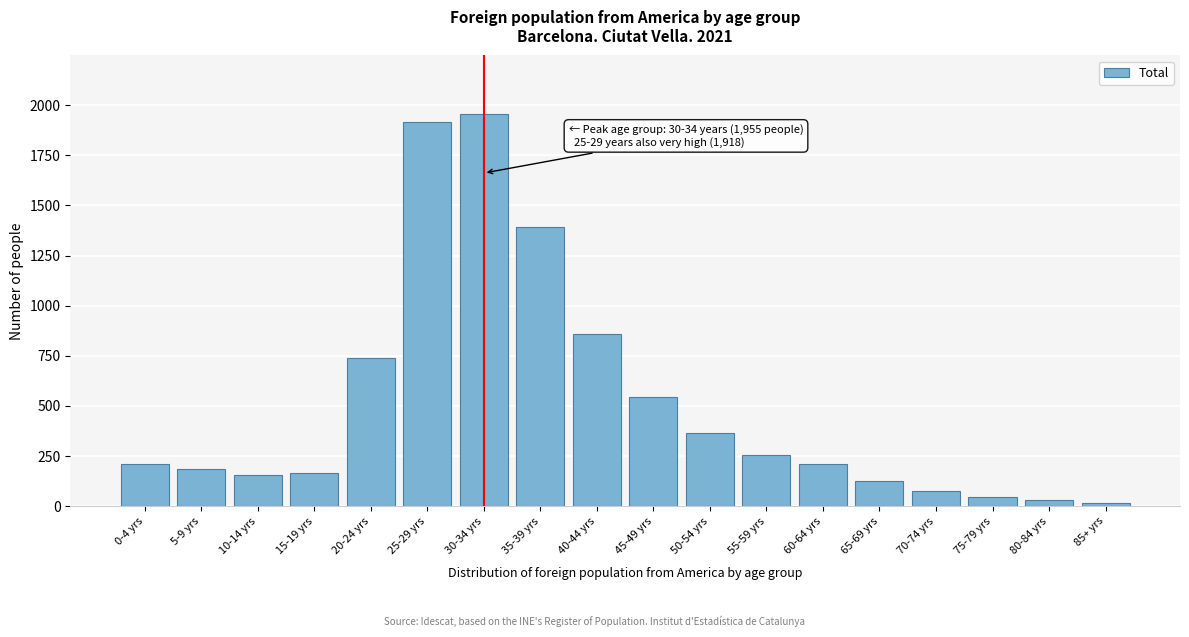

What is the change in value from 55-59 yrs to 70-74 yrs?

-178